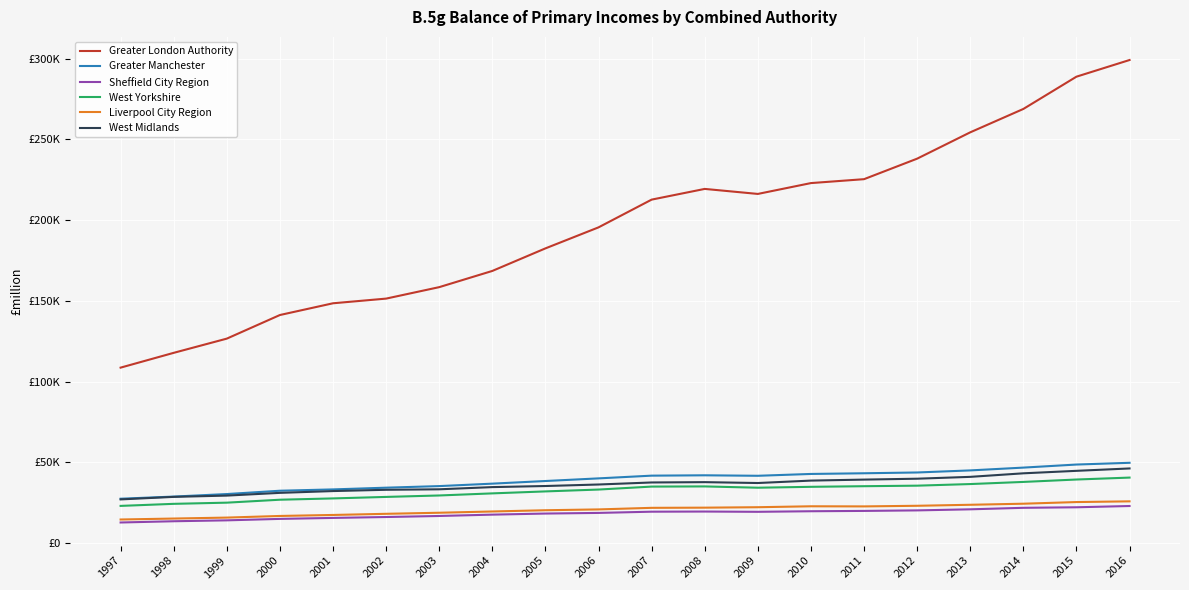

List the series in order of their peak value, highest first.

Greater London Authority, Greater Manchester, West Midlands, West Yorkshire, Liverpool City Region, Sheffield City Region